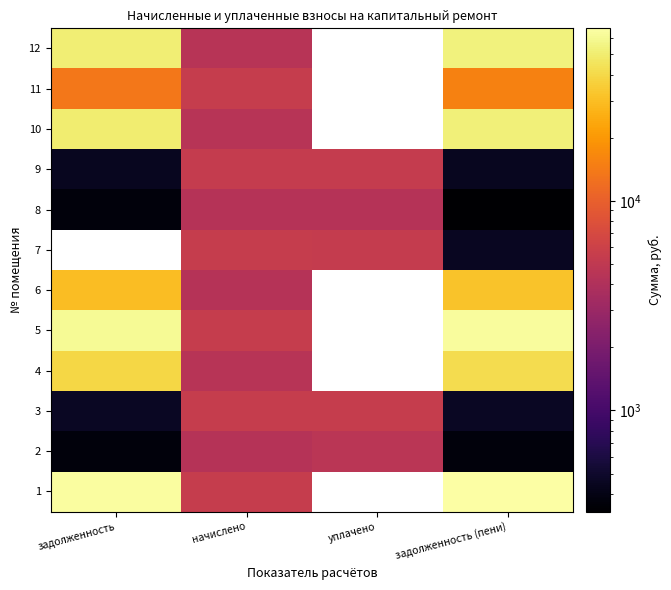

Where does the 8 series first go above 4378?

начислено